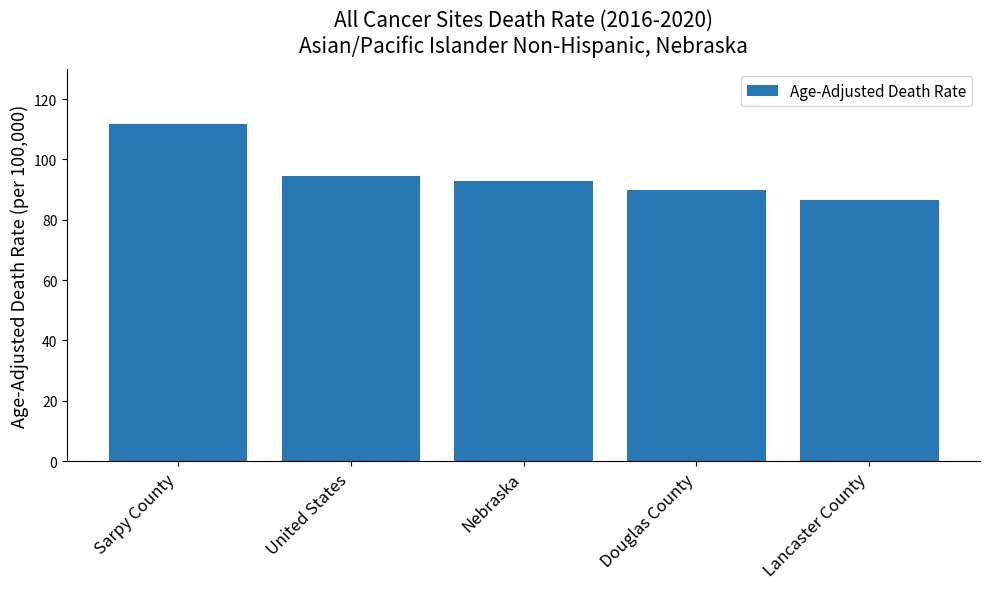

Where is the data nearest to the value 99?

United States